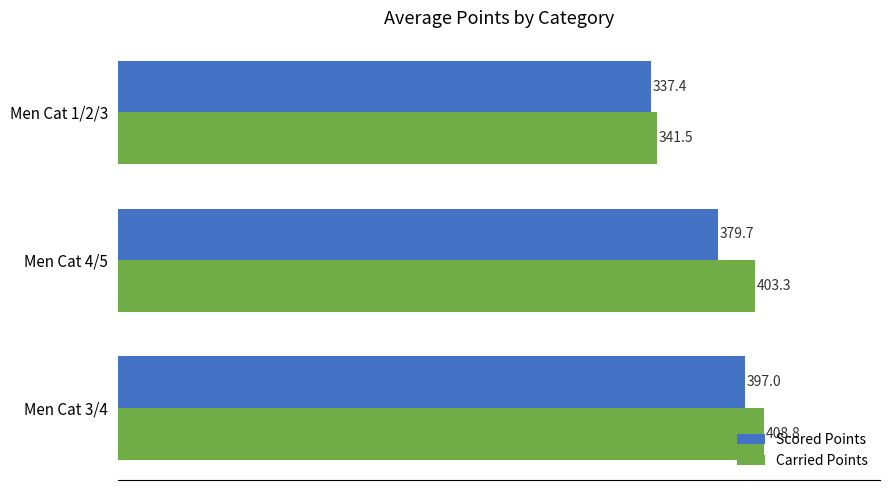

The Scored Points series shows 162.4 at Men Cat 1/2/3. True or false?

False